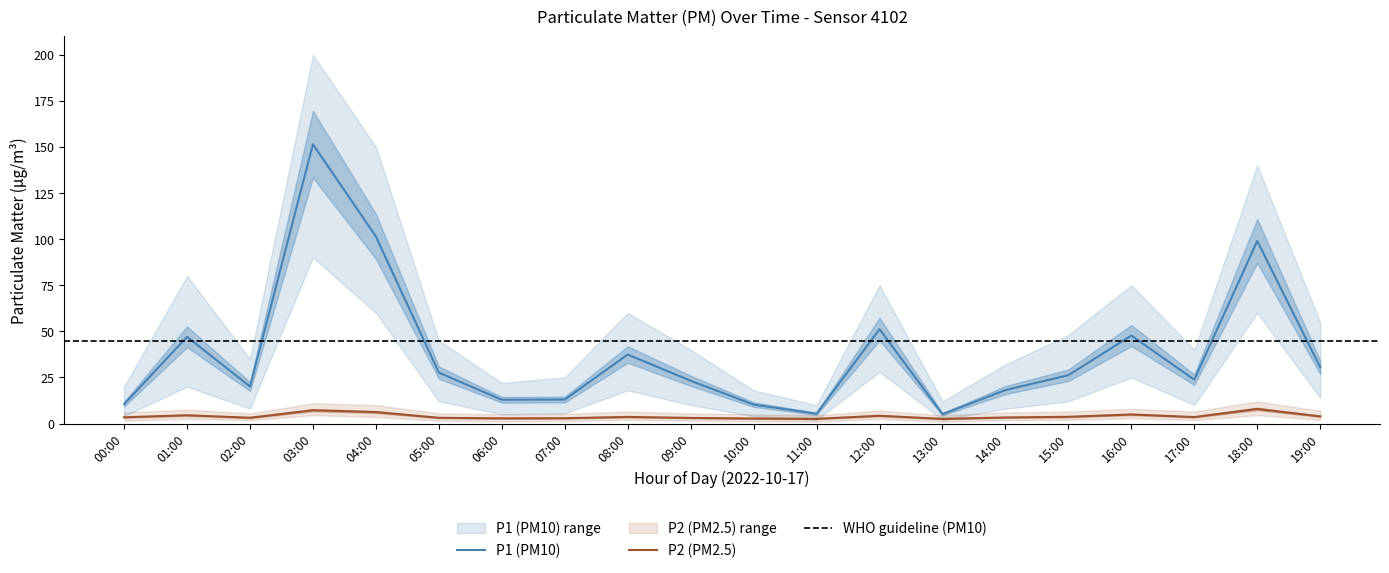

What position from the right is 07:00?

13